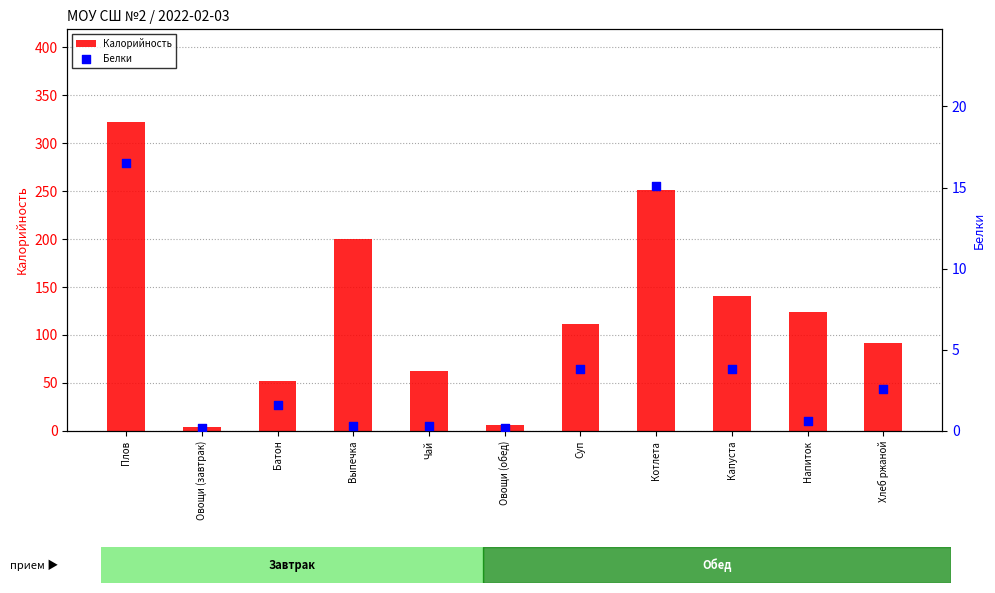

Which series has the largest total across all categories?

Калорийность